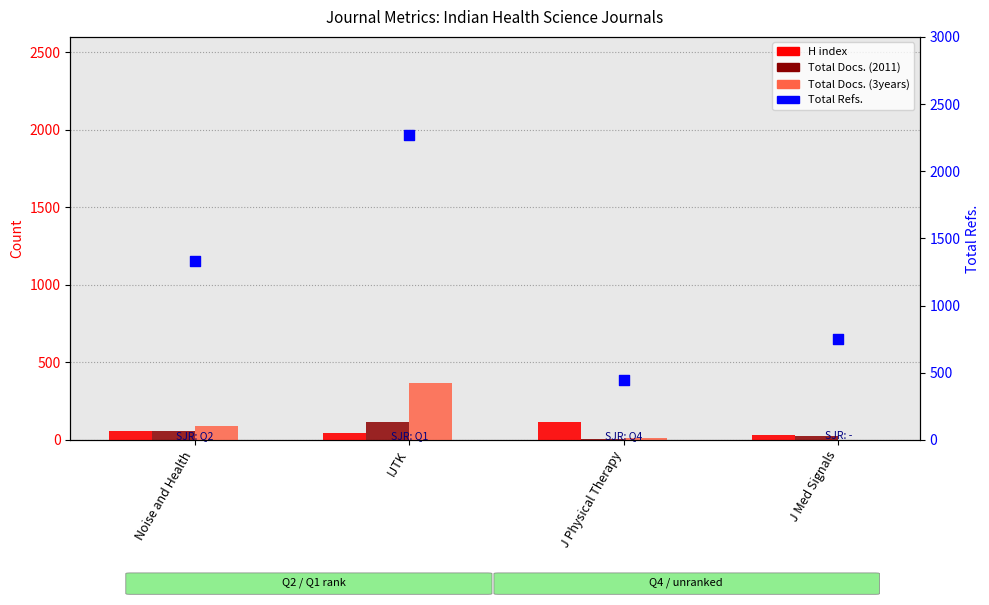

Is the value of H index at J Med Signals greater than the value of Total Docs. (2011) at Noise and Health?

No